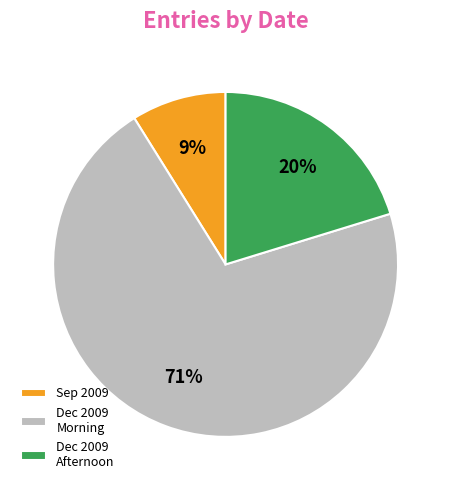

Is there any slice that represents more than half of the pie?

Yes